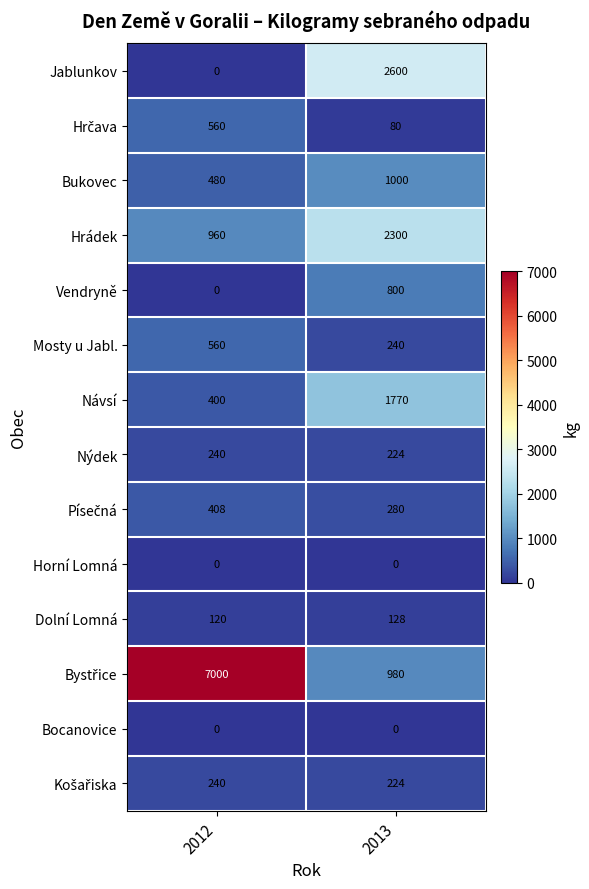

What is the average value of the Jablunkov series?

1300